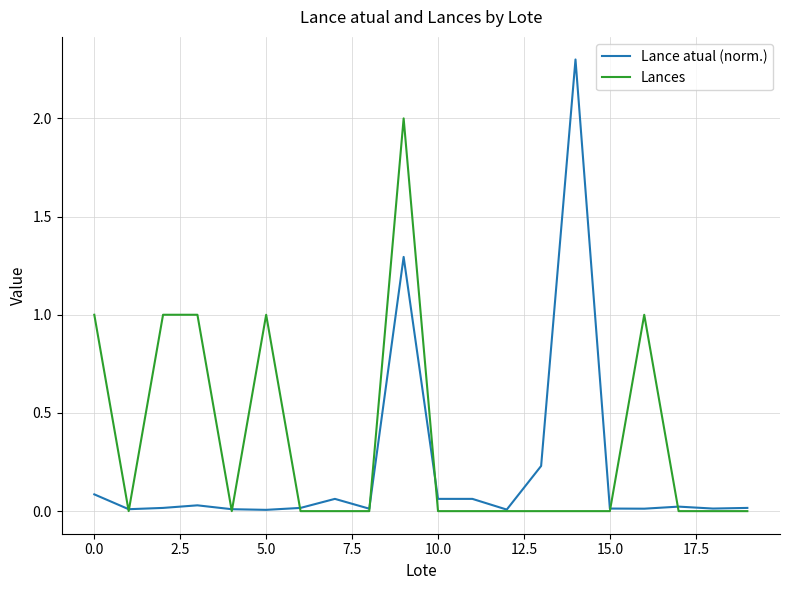

True or false: Lance atual (norm.) has more than 0 points higher than both neighbors.

True